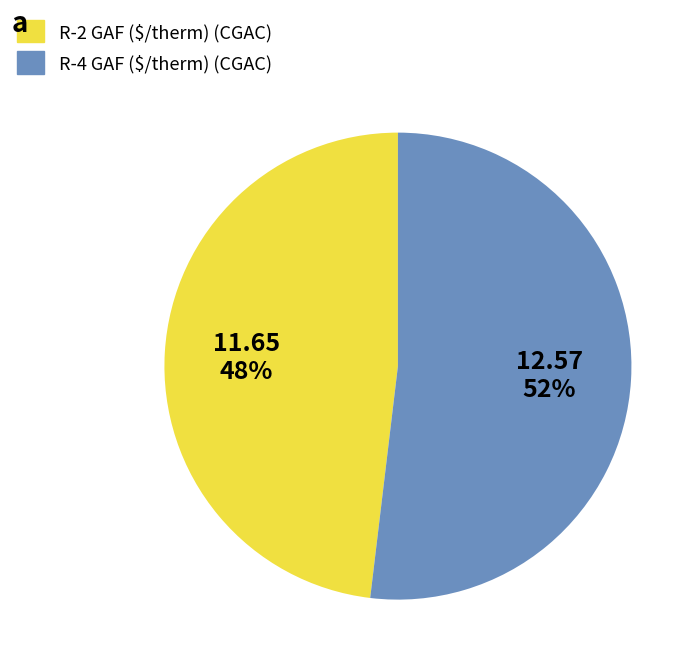

Is it true that R-2 GAF ($/therm) (CGAC) is 55% of the pie?

False